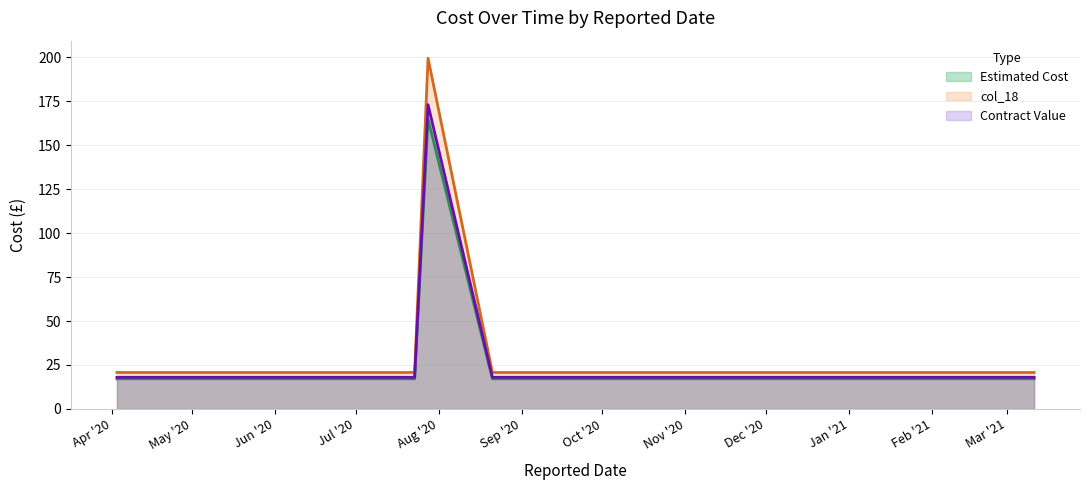

Does the chart display data point markers on the line(s)?

No